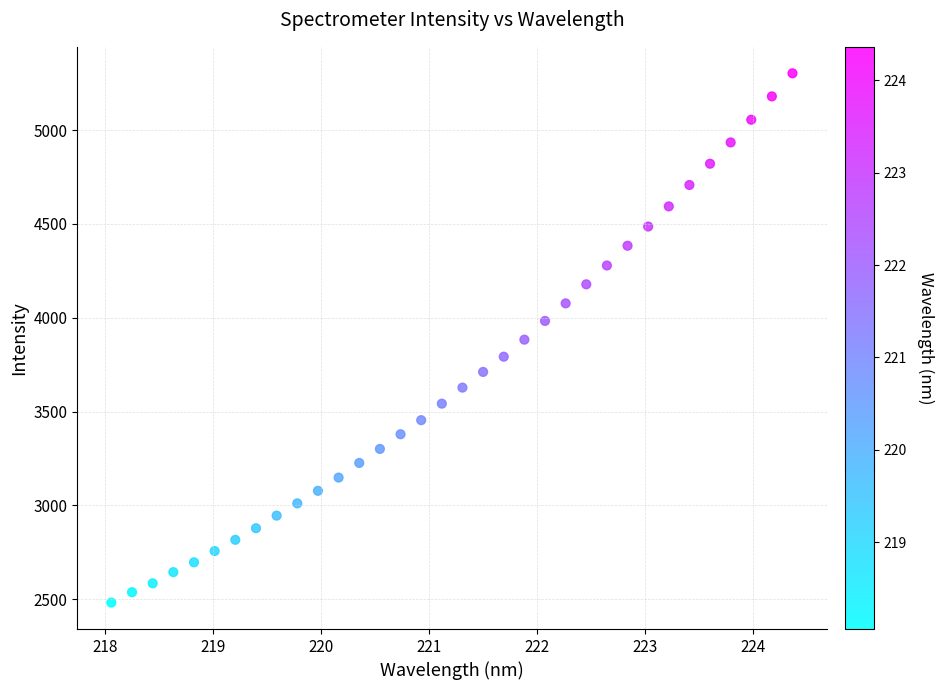

What is the range of X values (max minus min)?

6.3